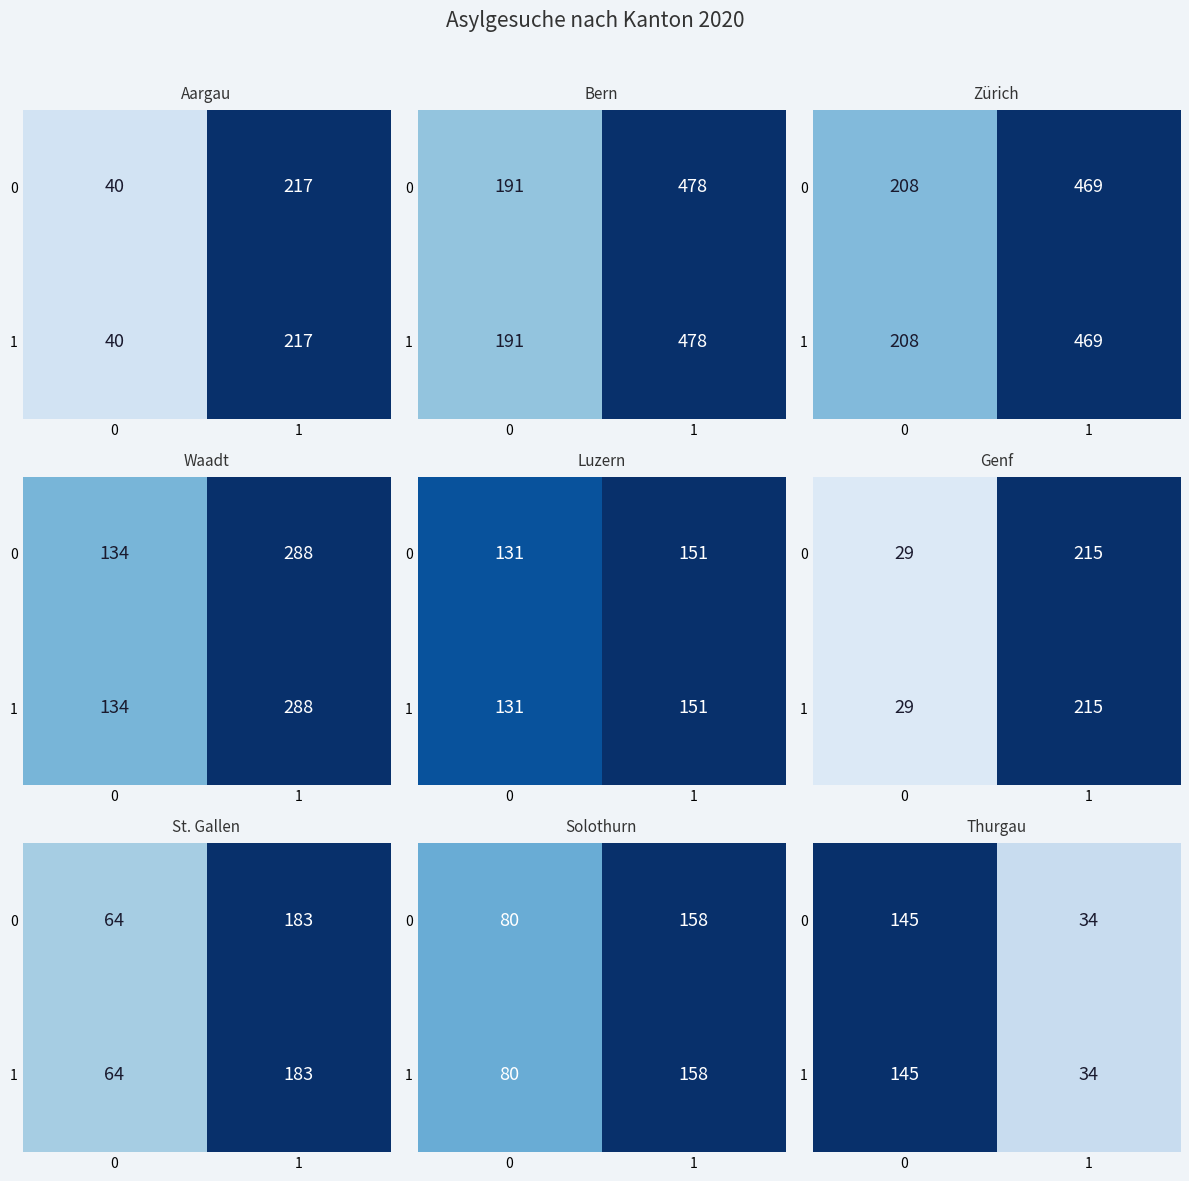

What value does the 1 series have at 0?

145